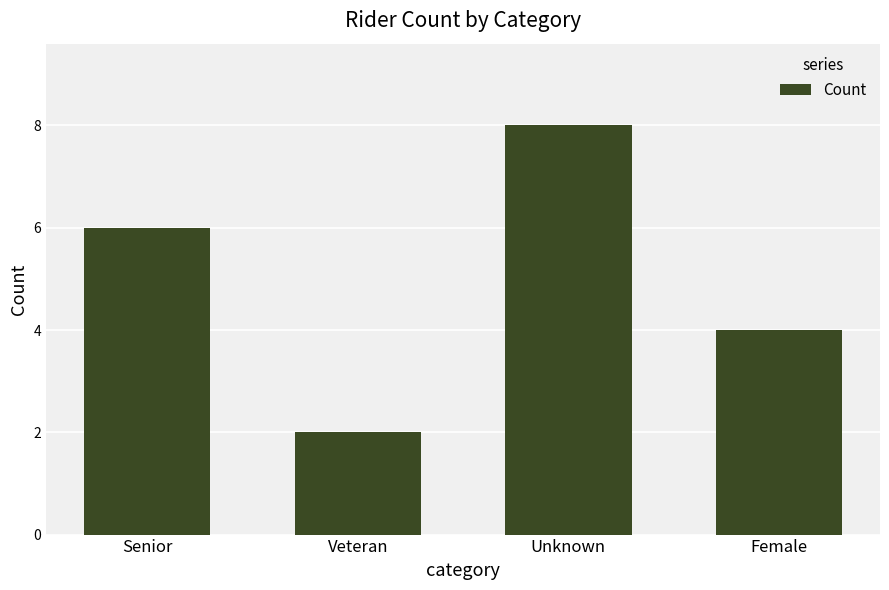

Rank the categories by value from lowest to highest.

Veteran, Female, Senior, Unknown